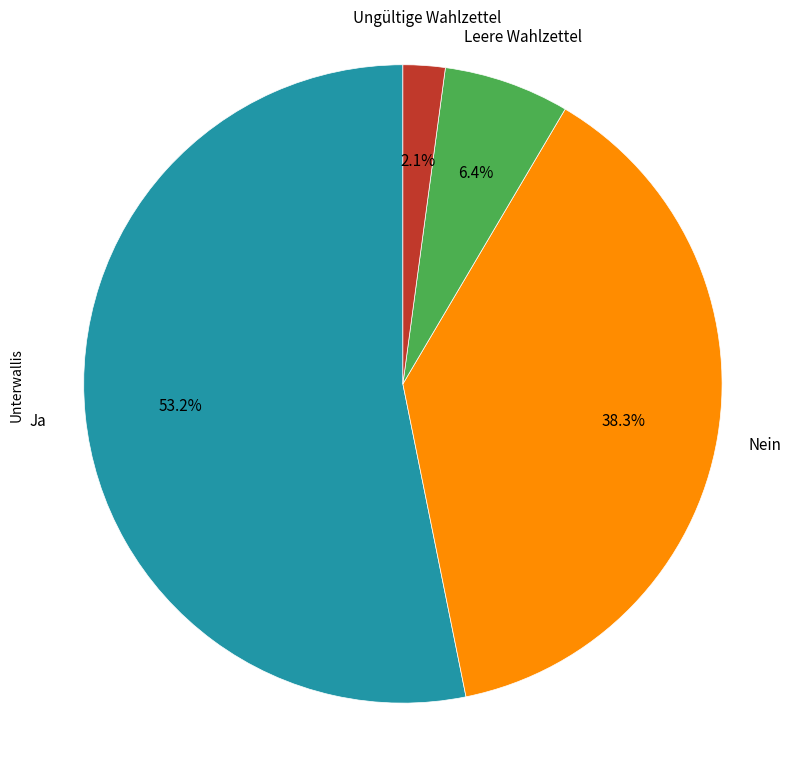

Is there a majority slice in this chart?

Yes